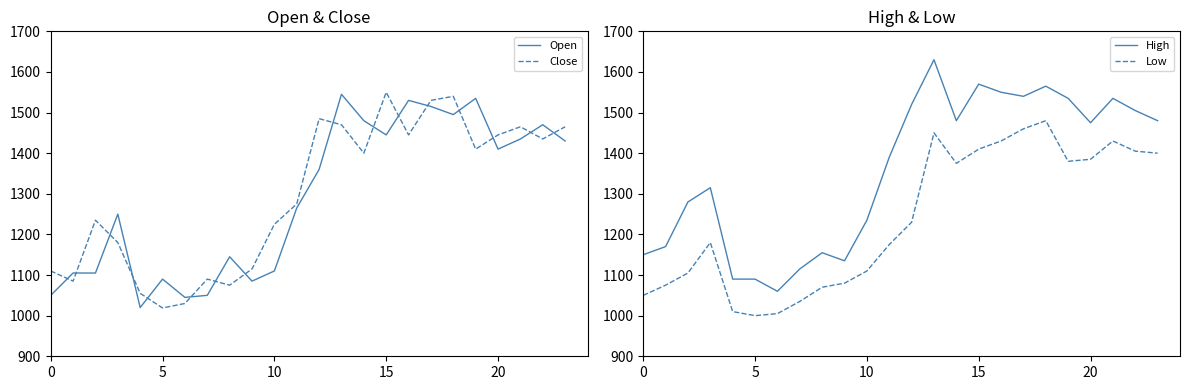

True or false: Low and Close intersect in this chart.

False